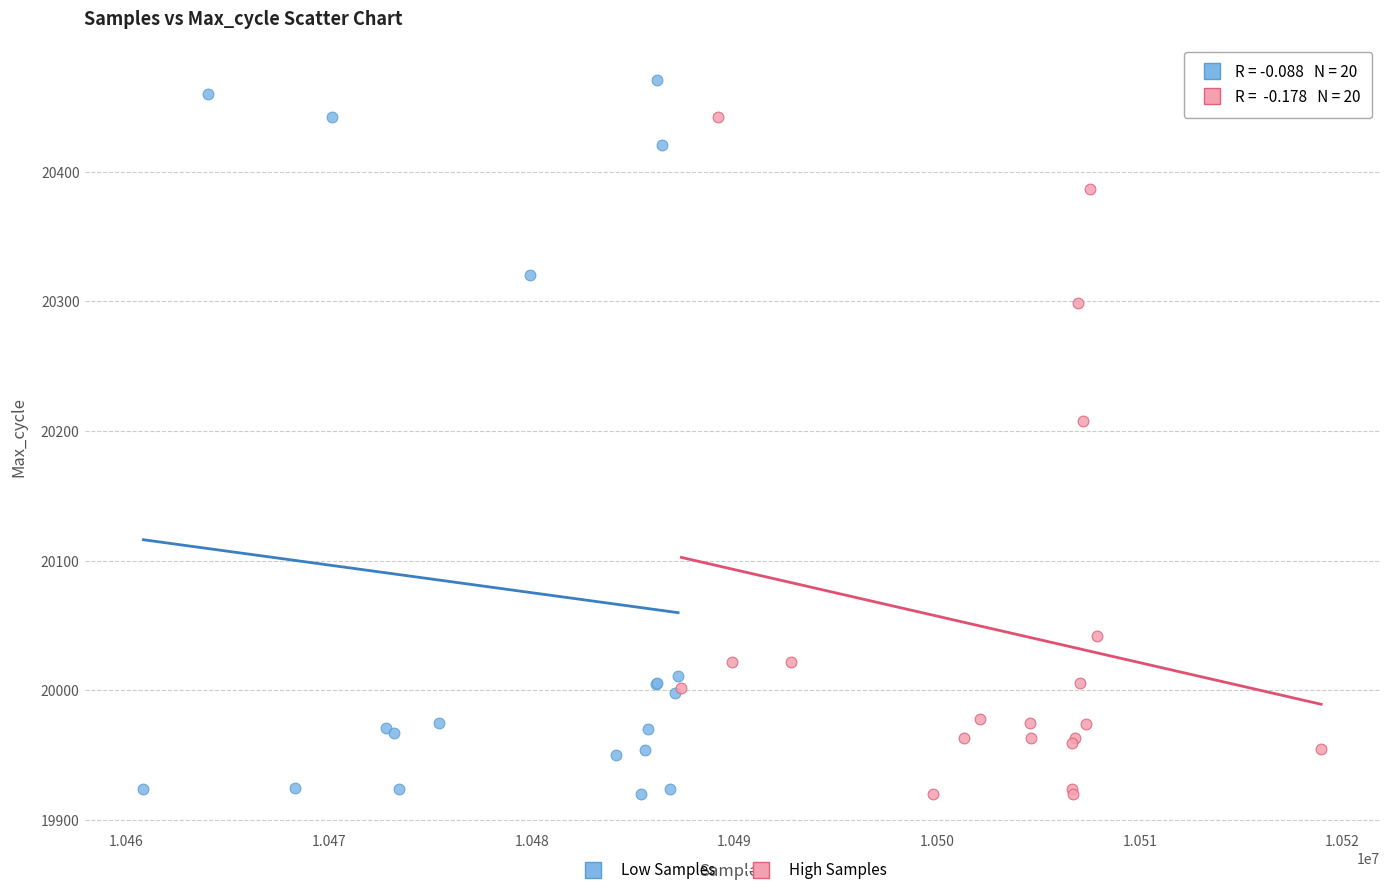

Which series reaches the maximum Y coordinate?

Low Samples